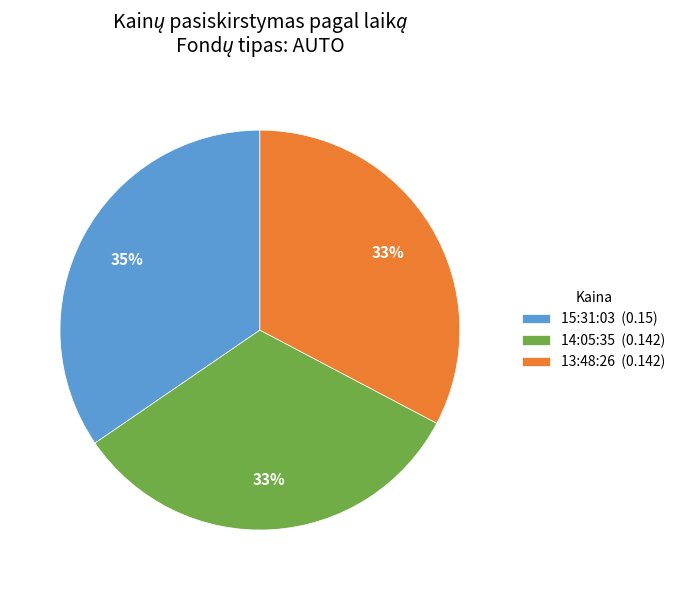

To the nearest percent, what is the average slice percentage?

33%